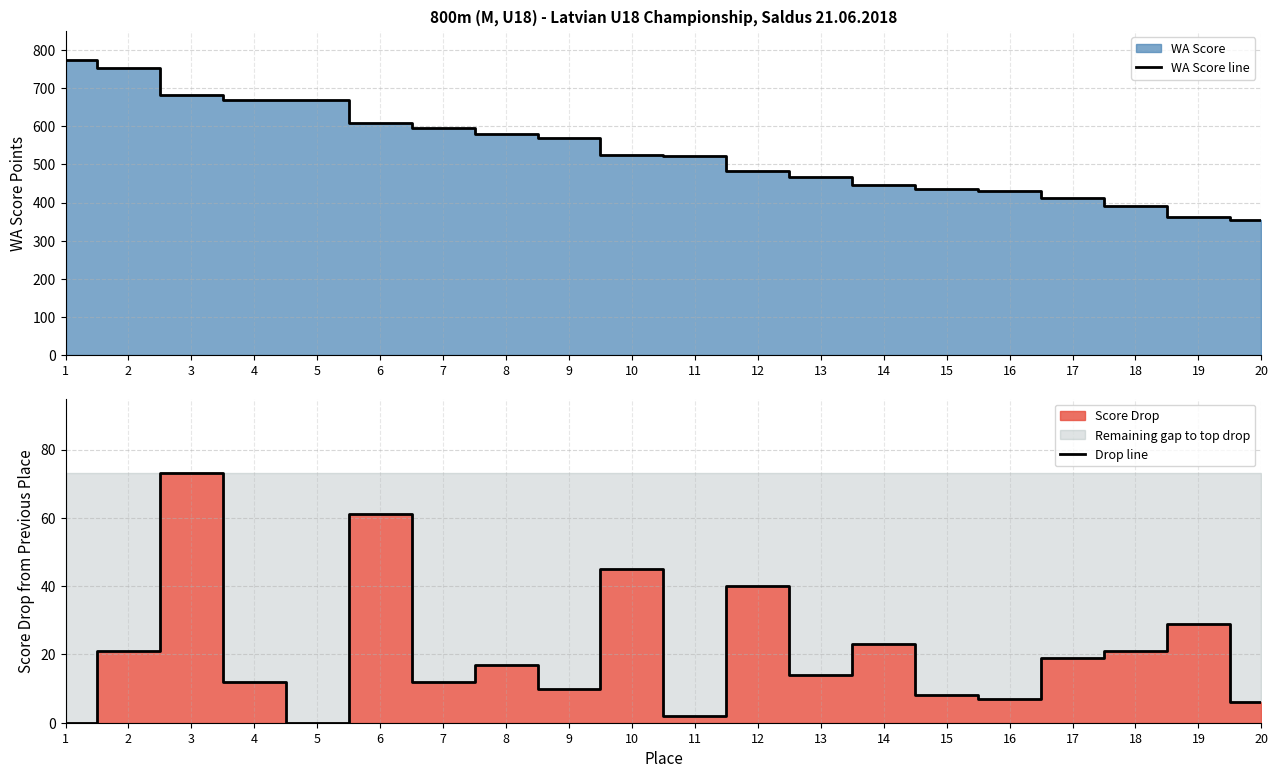

True or false: Drop line and WA Score line intersect in this chart.

False